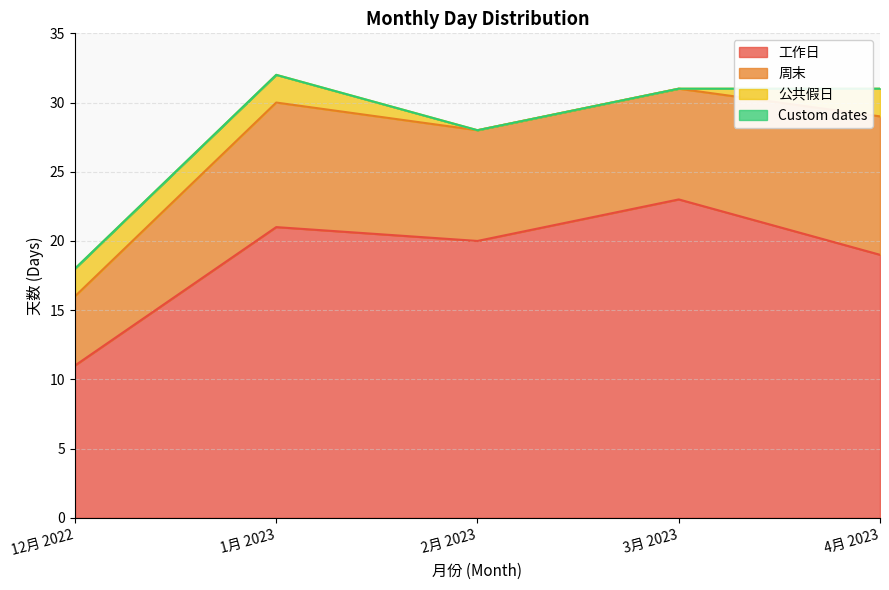

The Custom dates series shows 0 at 2月 2023. True or false?

True